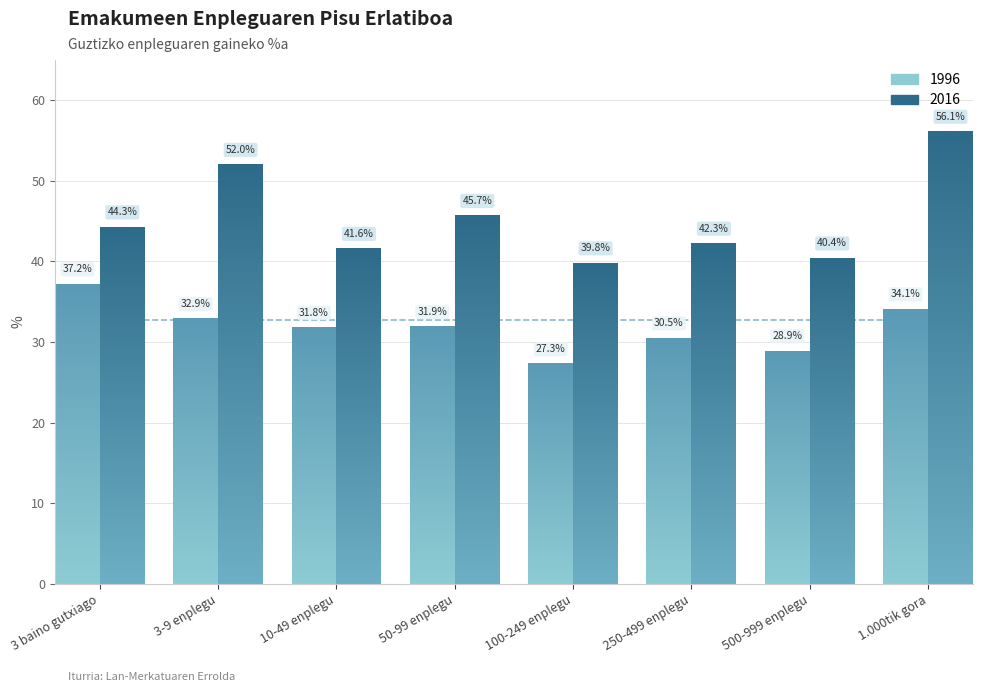

What are all the series names shown in the legend?

1996, 2016